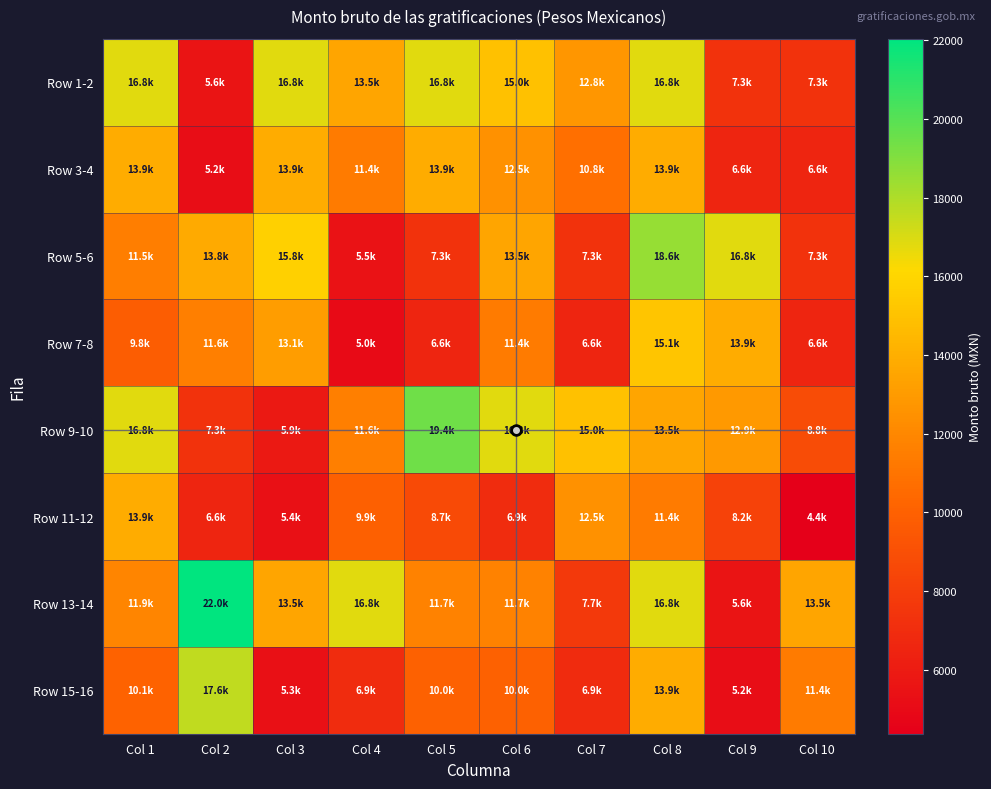

Which series has the largest total across all categories?

Row 13-14